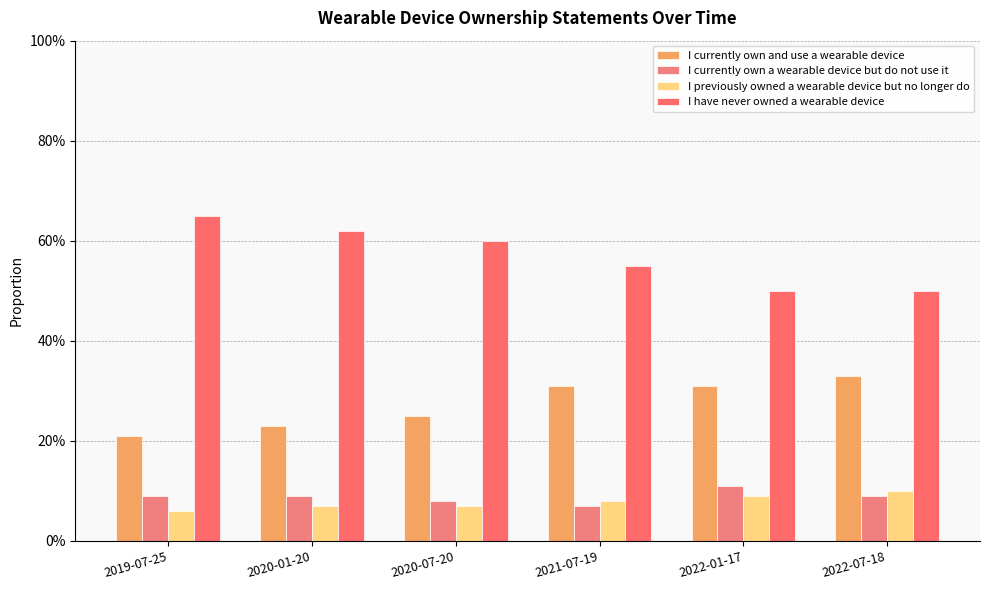

Does the chart contain any negative values?

No